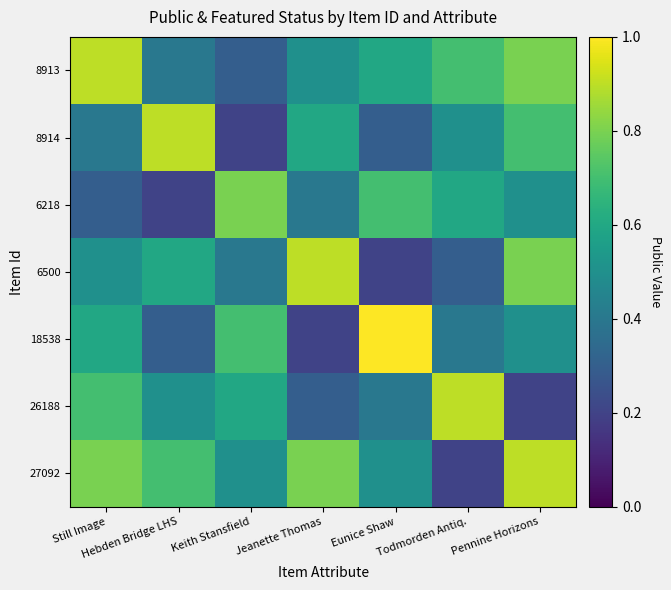

Which series has the largest range (max minus min)?

18538